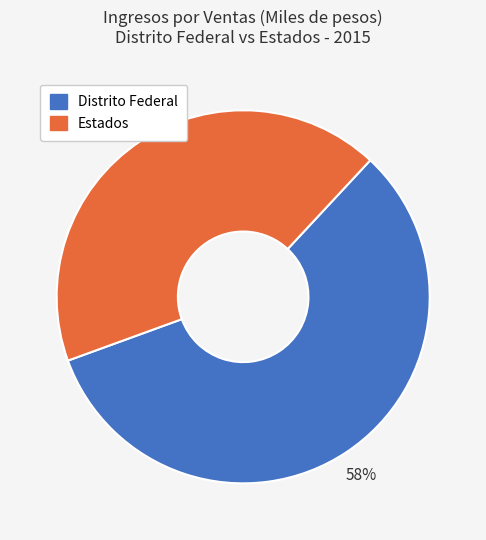

The Distrito Federal slice represents 58% of the pie. True or false?

True